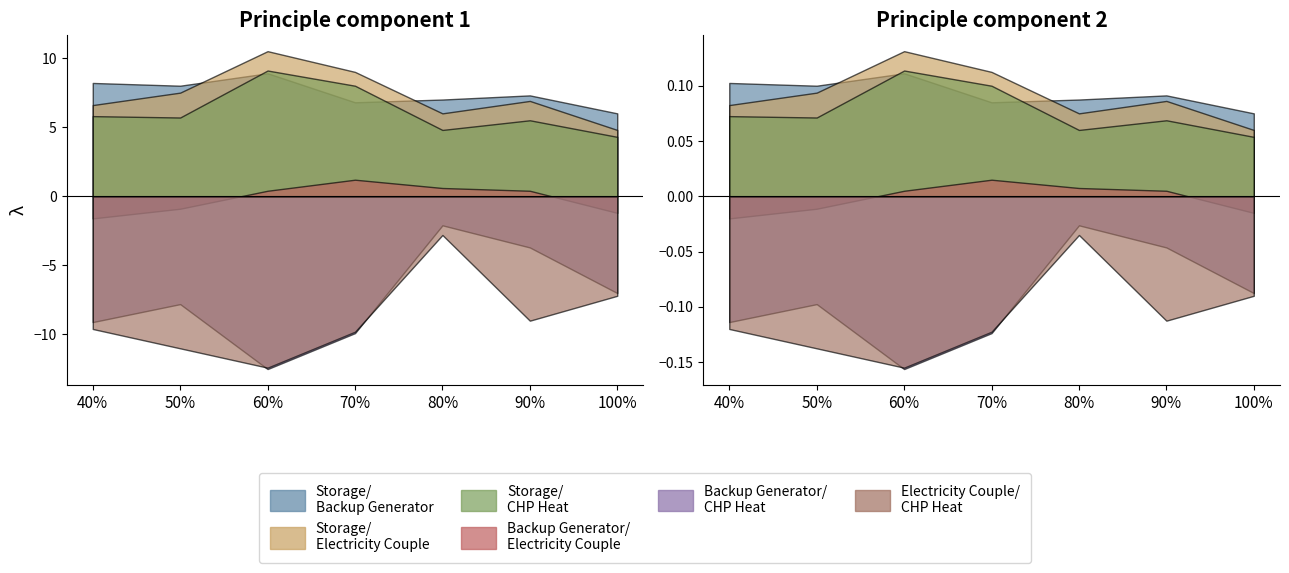

At how many categories does at least one series exceed 7?

5